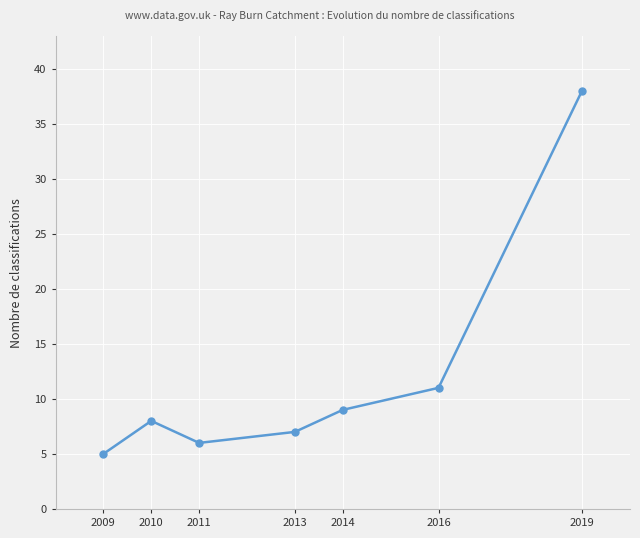

How many interior local peaks (higher than both neighbors) does the data have?

1